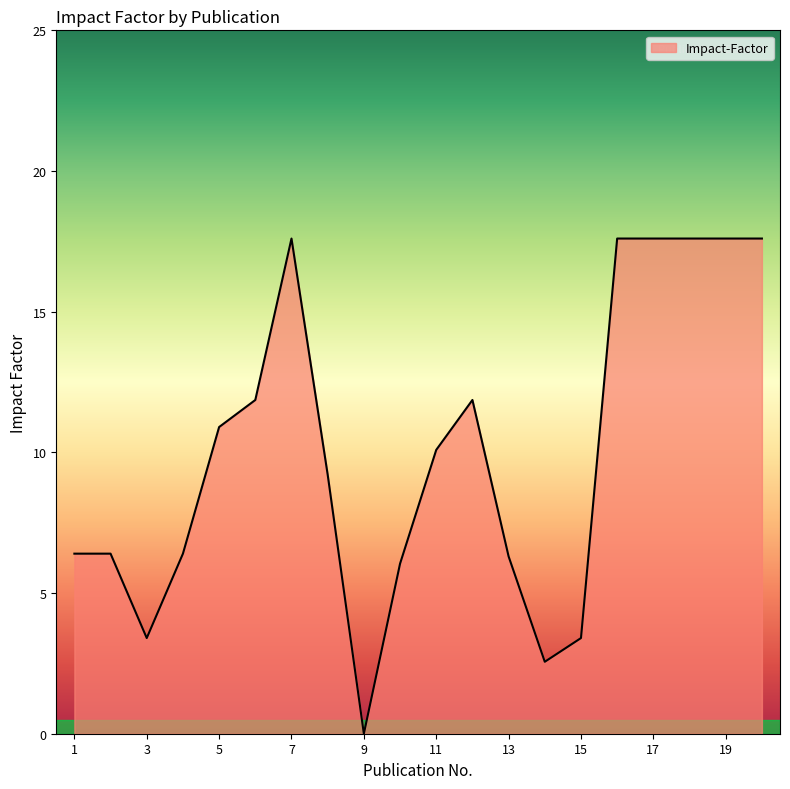

What is the greatest value displayed?

17.6